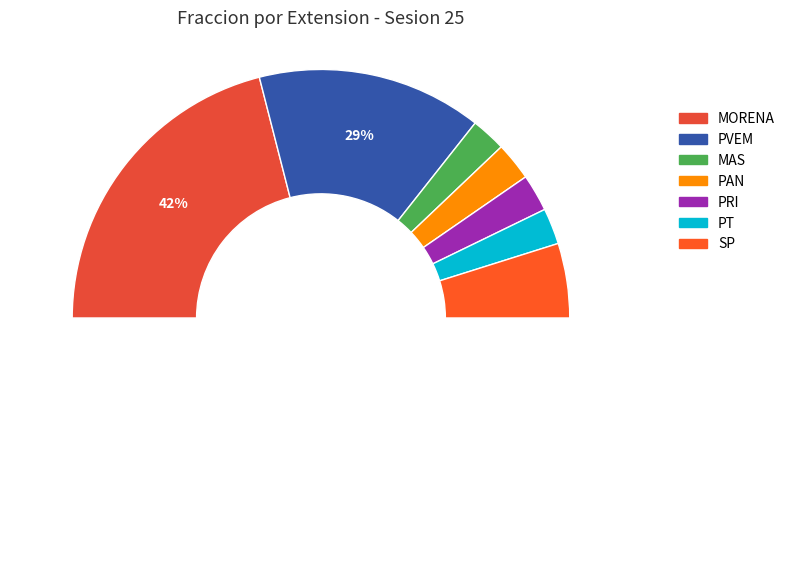

To the nearest percent, what is the difference between the largest and smallest slice percentages?

38%